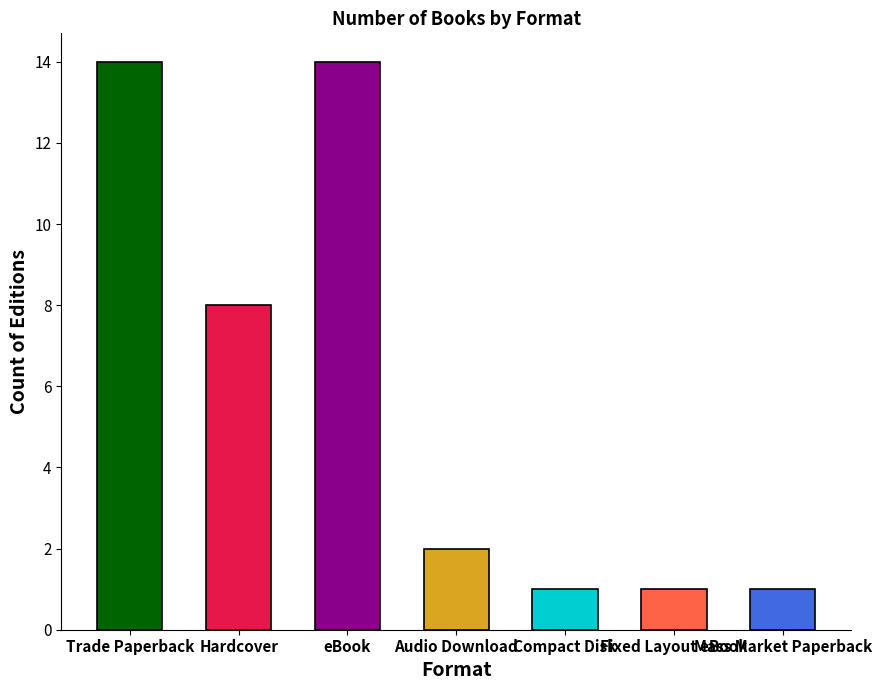

Are the bars grouped side by side (vs. stacked)?

No